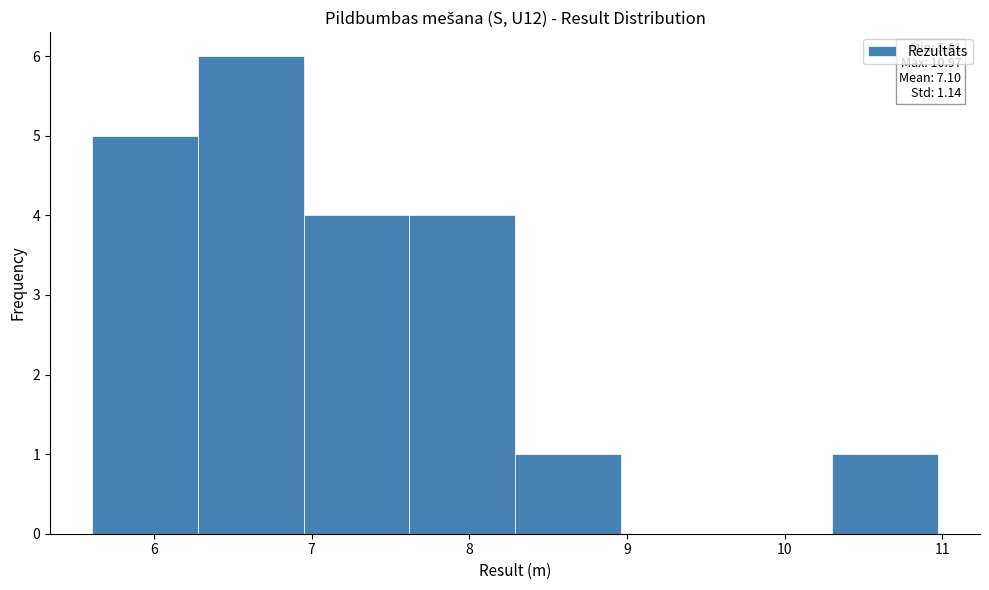

Which range on the x-axis has the tallest bar?

6.28 to 6.95